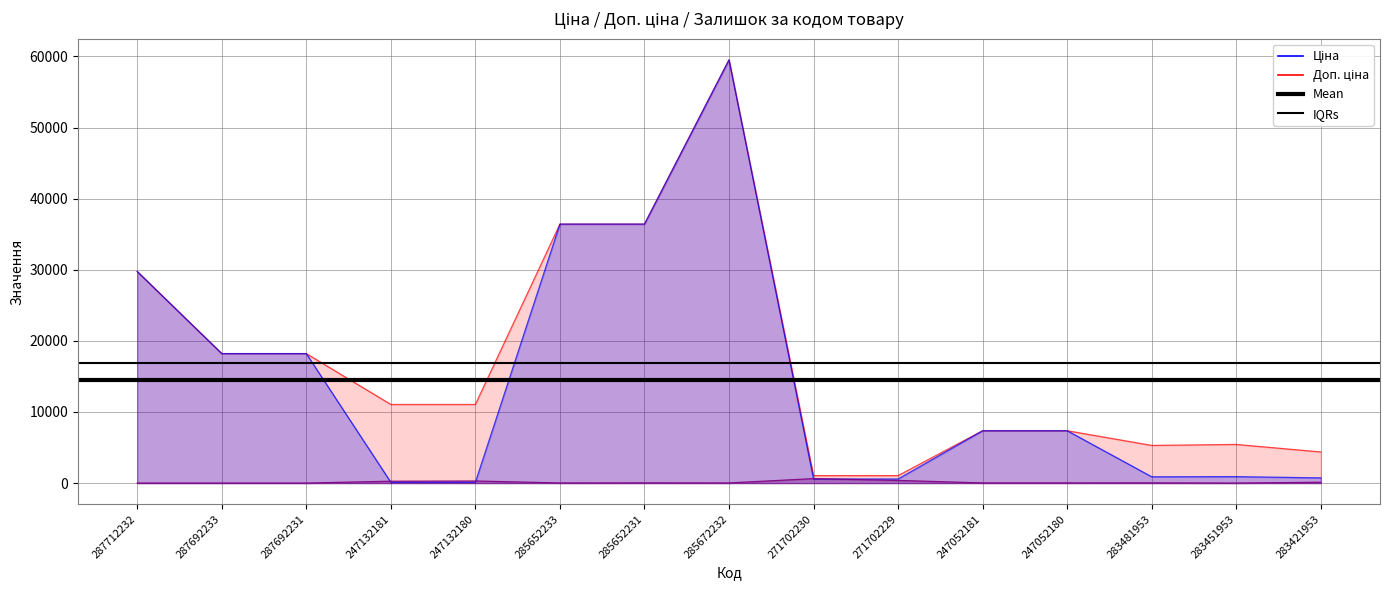

What is the difference between the highest and lowest values at 287712232?

2361.6